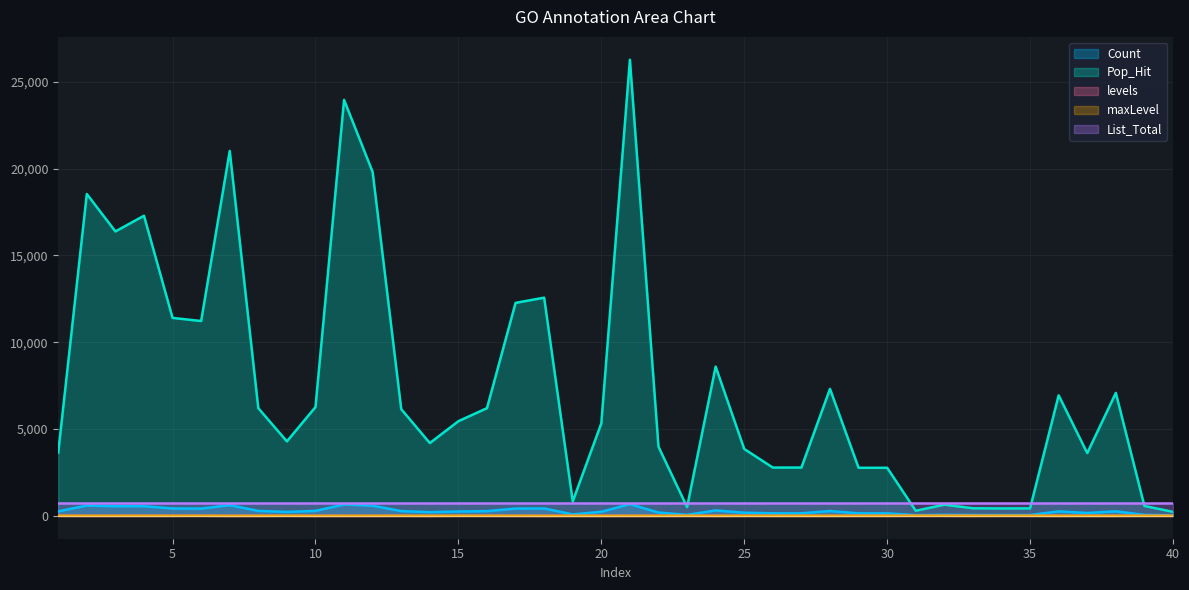

The value of levels at 36 is 1. True or false?

False